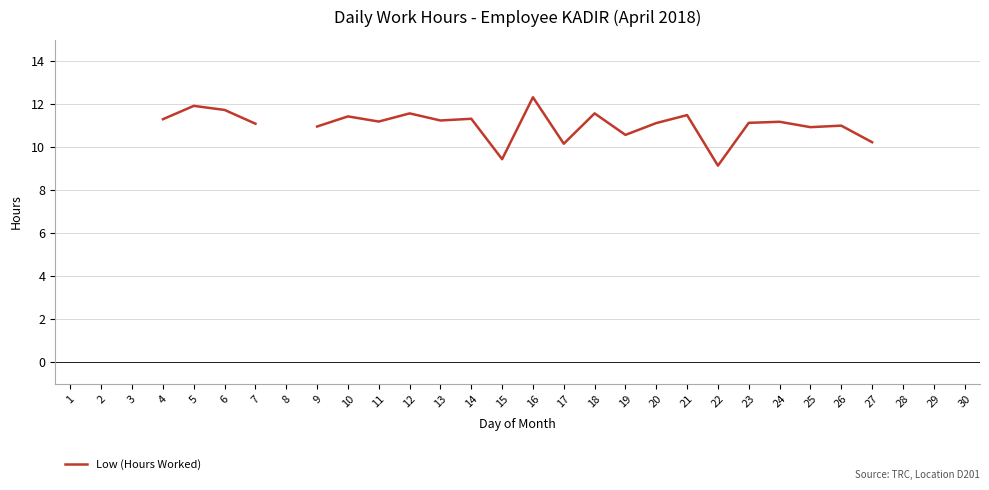

True or false: there are more than 1 points higher than both neighbors.

True